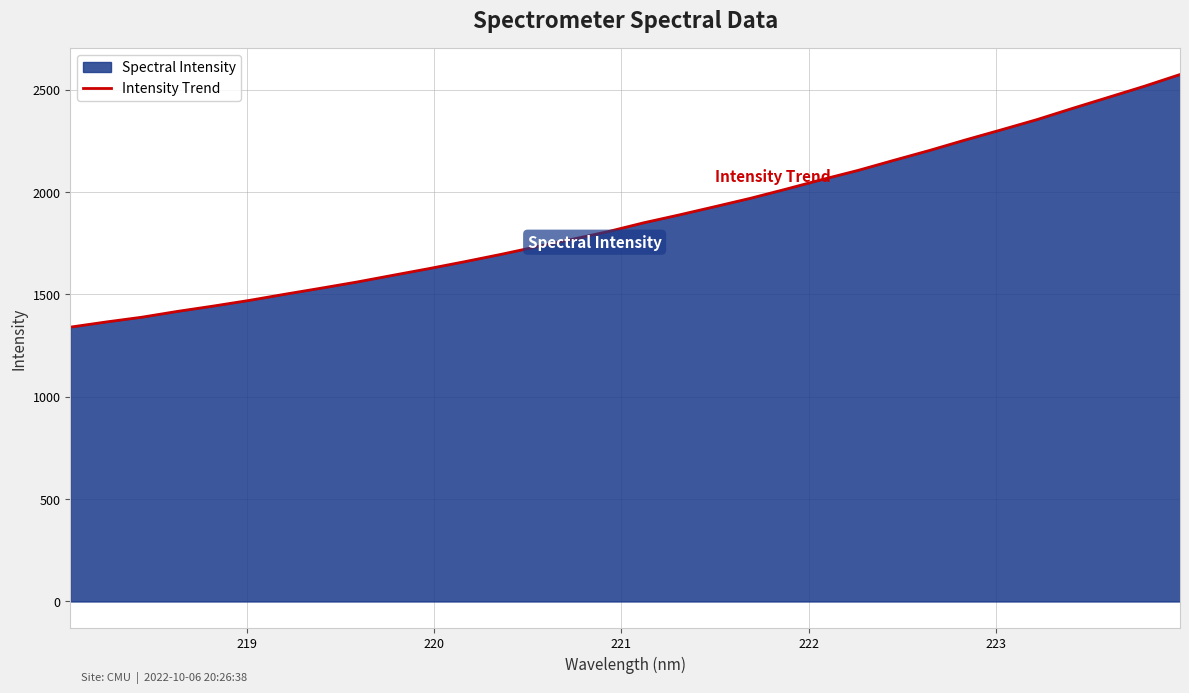

What is the minimum value shown in the chart?

1339.6